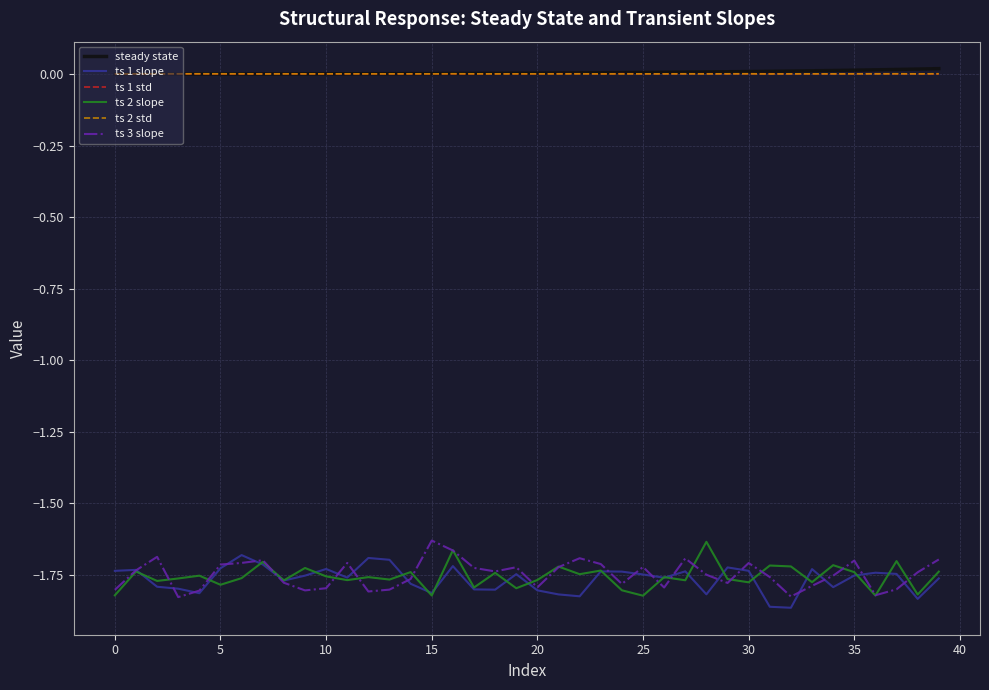

In ts 2 std, how many points are lower than both neighbors (excluding endpoints)?

15